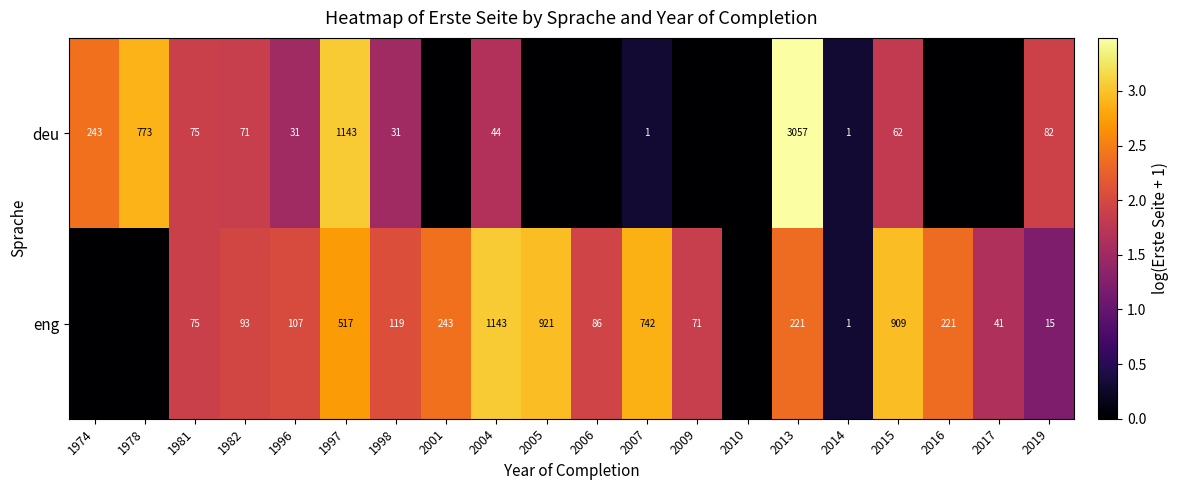

What is the difference between the highest and lowest values at 1997?

626